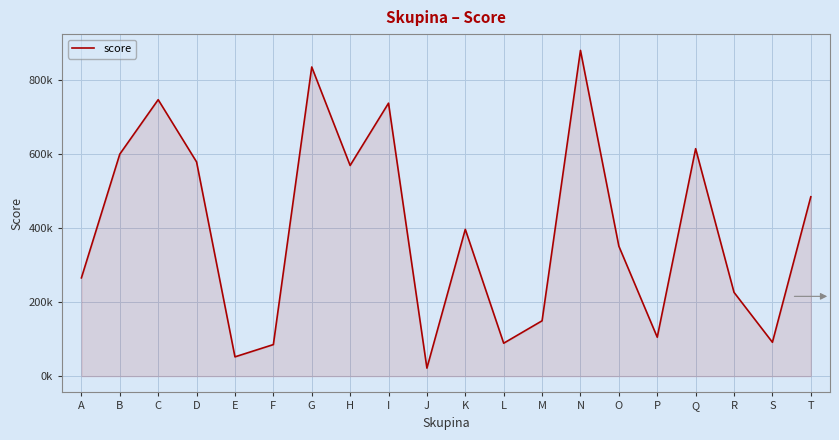

Is this an area chart (filled region under the line)?

Yes